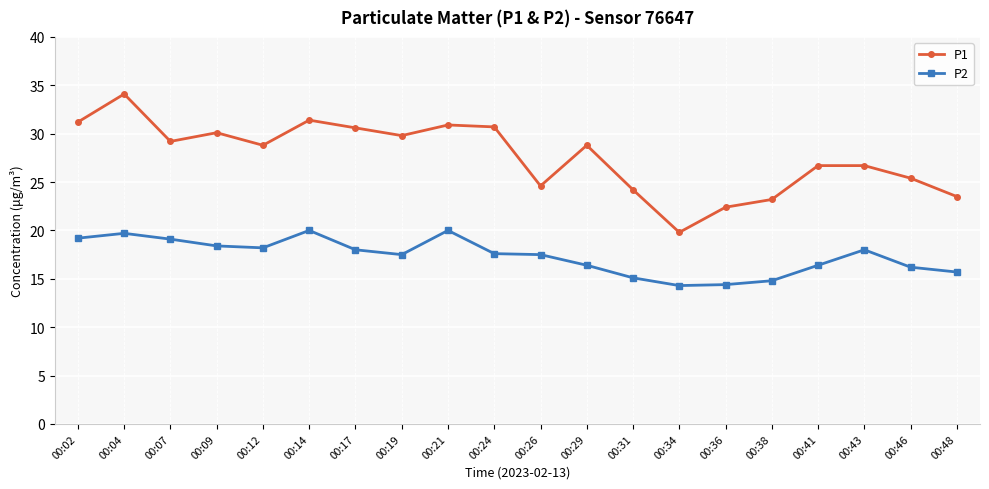

True or false: P2 and P1 cross at least once.

False